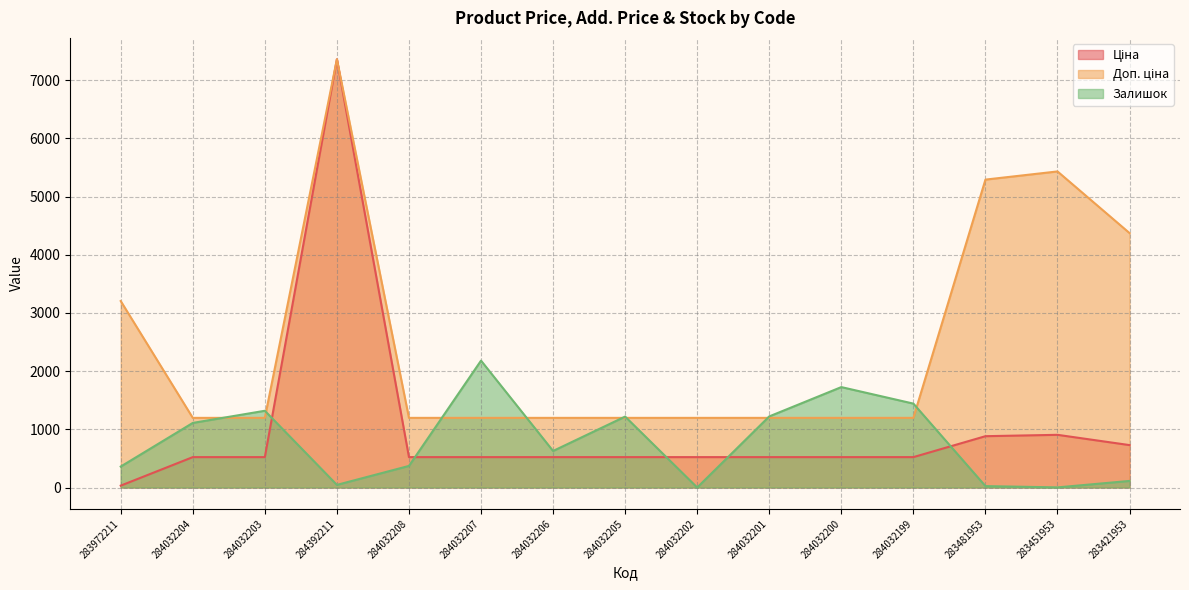

What is the difference between the Ціна values at 283451953 and 284032207?

383.2